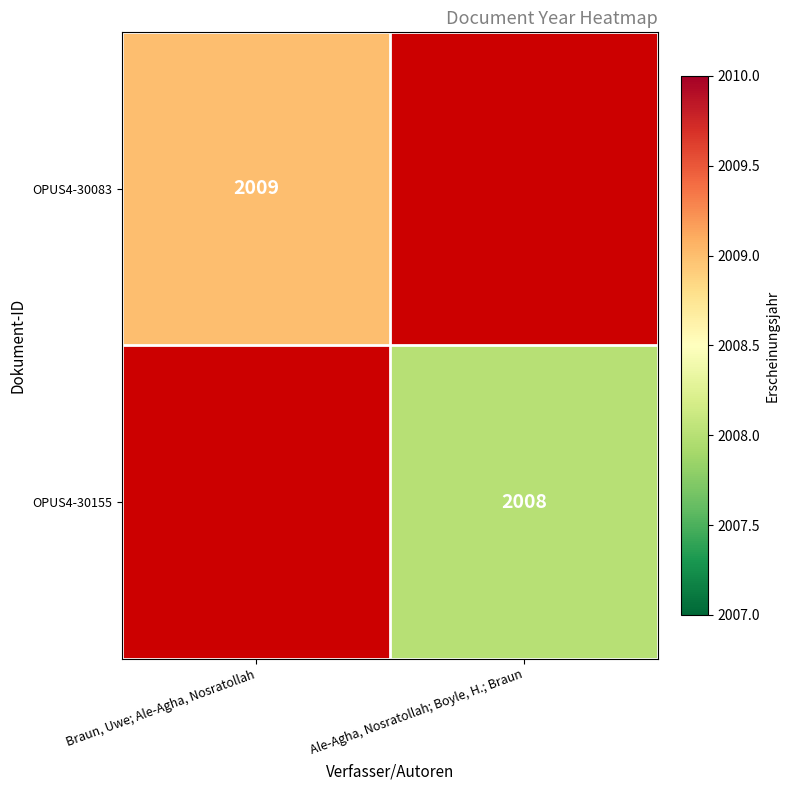

The value of OPUS4-30083 at Braun, Uwe; Ale-Agha, Nosratollah is 1274.4. True or false?

False